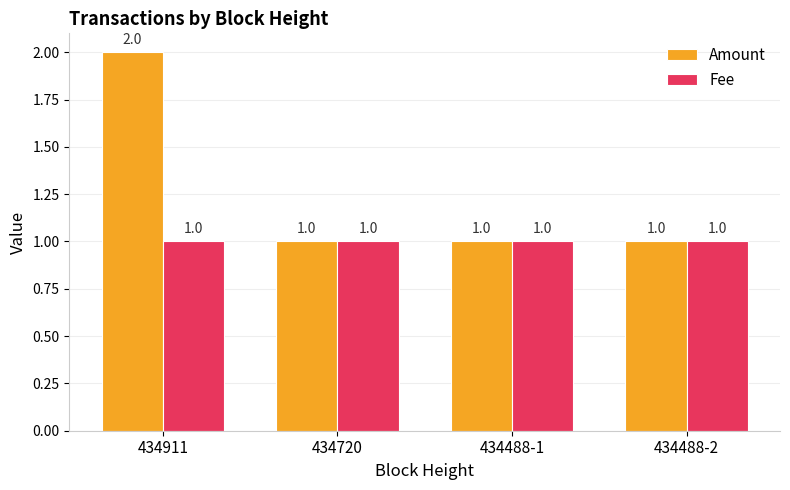

Which series has the widest spread of values?

Amount